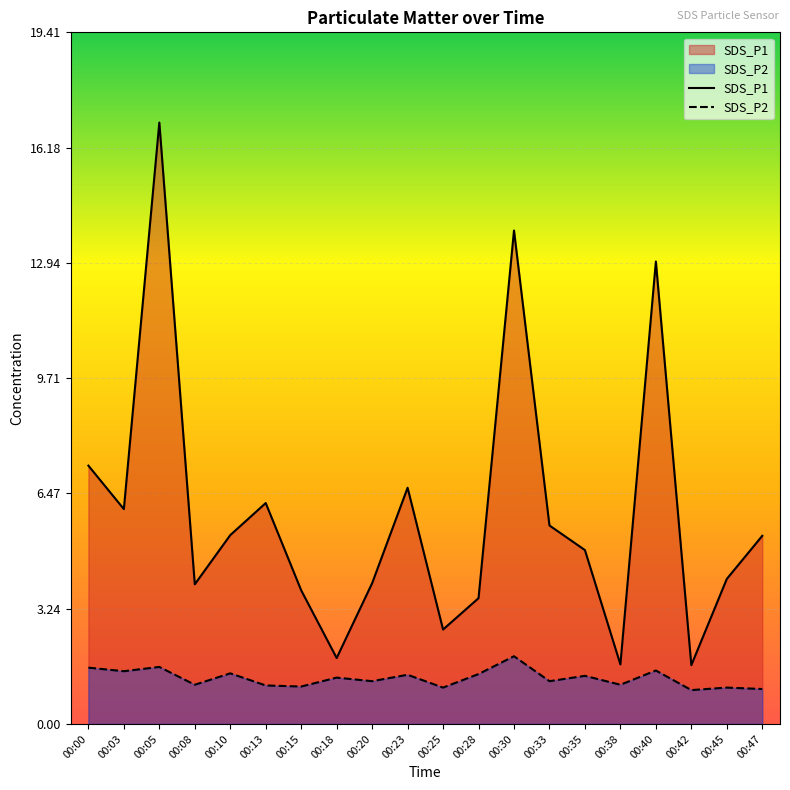

How many series are shown in this chart?

2